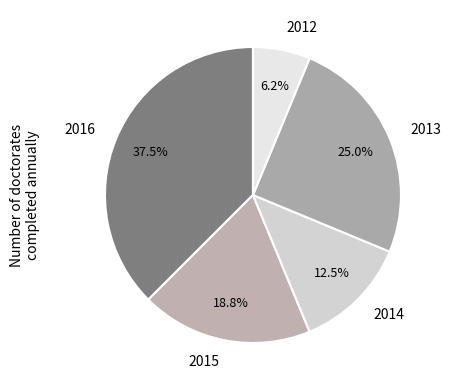

Is it true that 2013 is 25% of the pie?

True